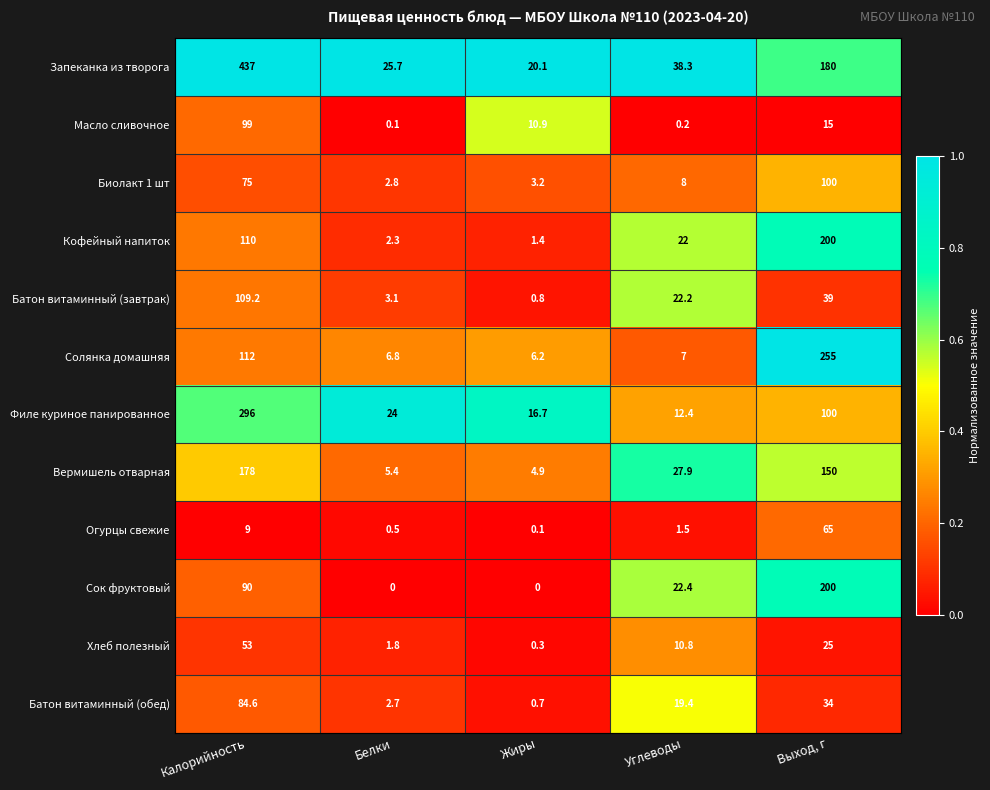

What is the difference between the maximum and second lowest values in the Хлеб полезный series?

51.2